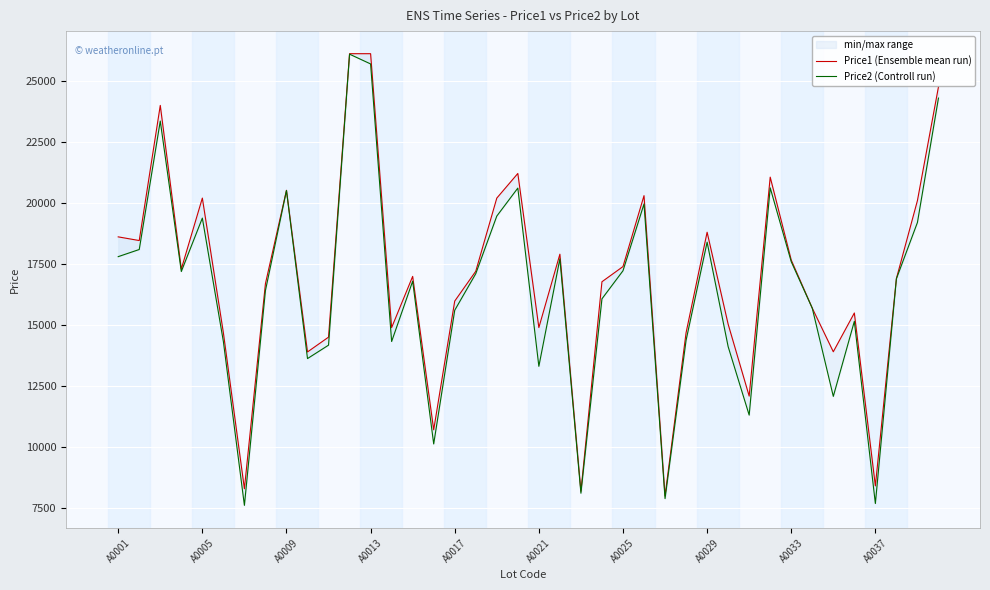

Which series has the widest spread of values?

Price2 (Controll run)